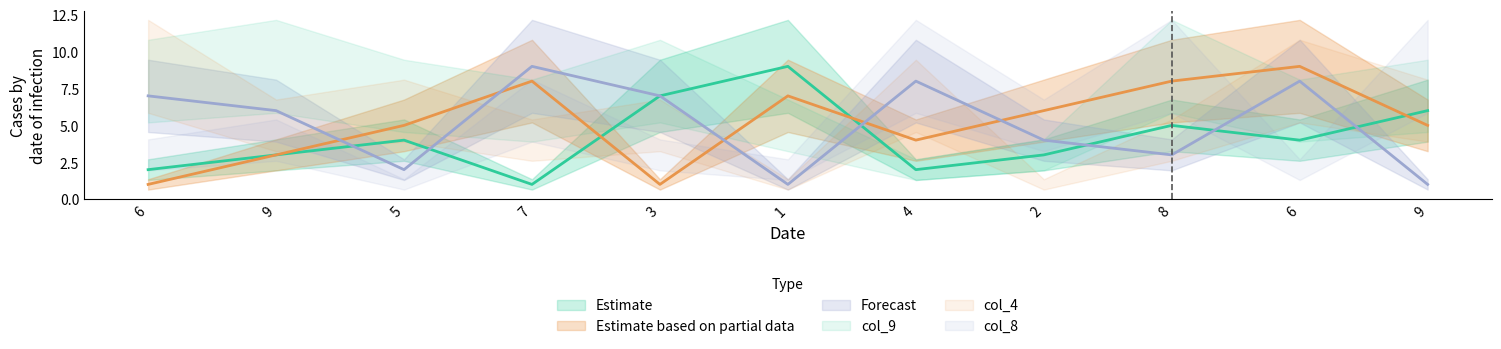

Is the value of col_7 at 7 greater than the value of col_3 at 1?

No